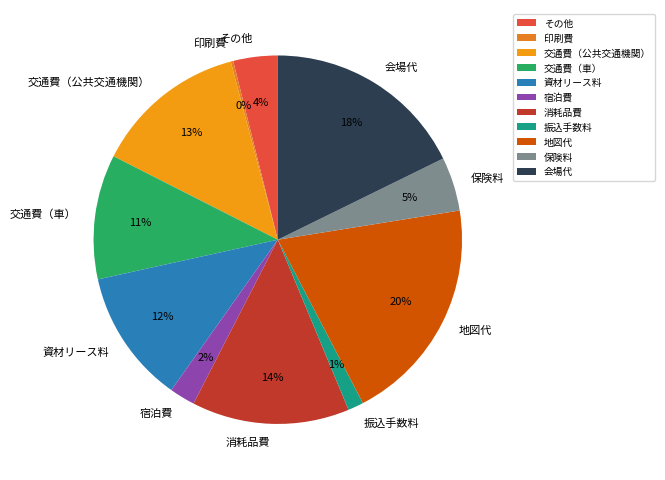

Which slice is the largest?

地図代